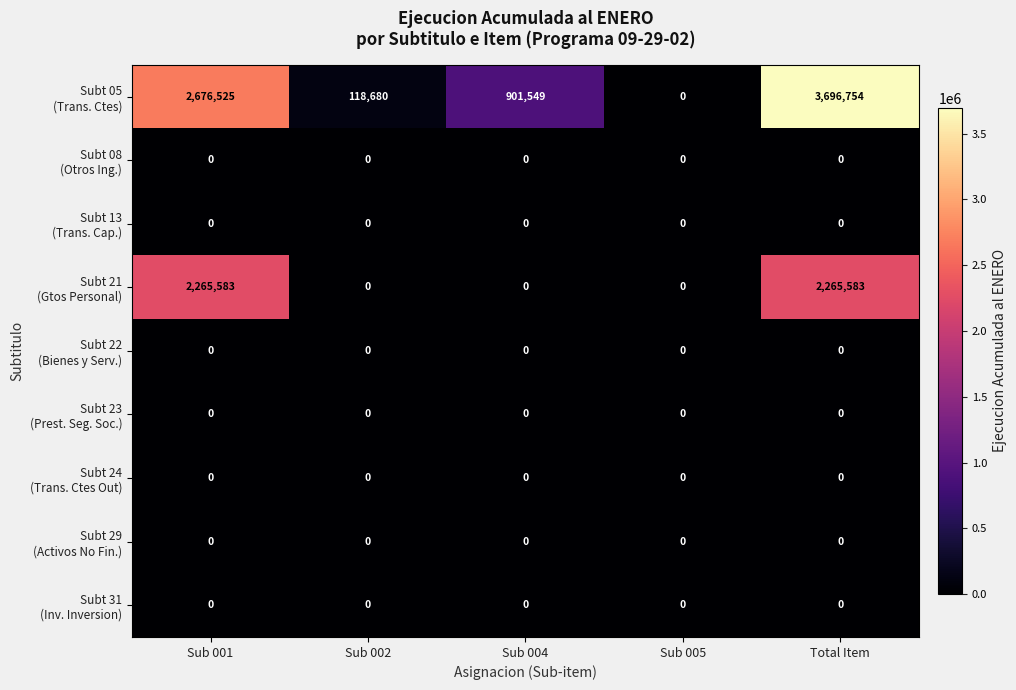

What is the spread (max minus min) of values at Sub 001?

2676525